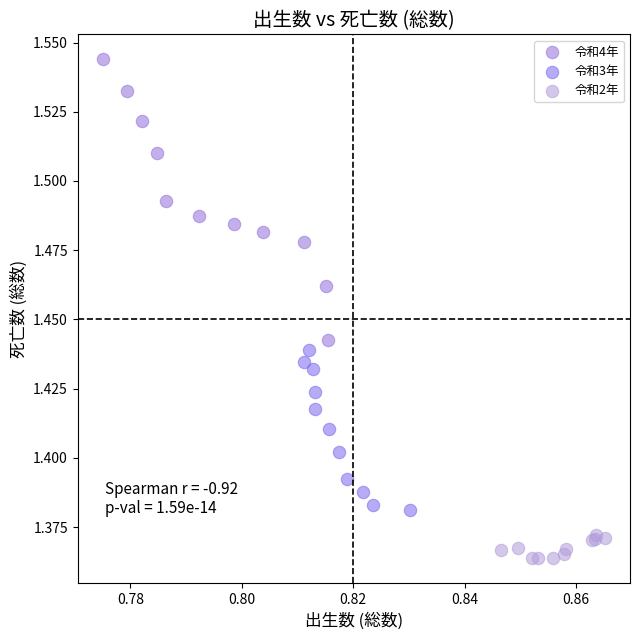

Which series has the widest spread of Y values?

令和4年